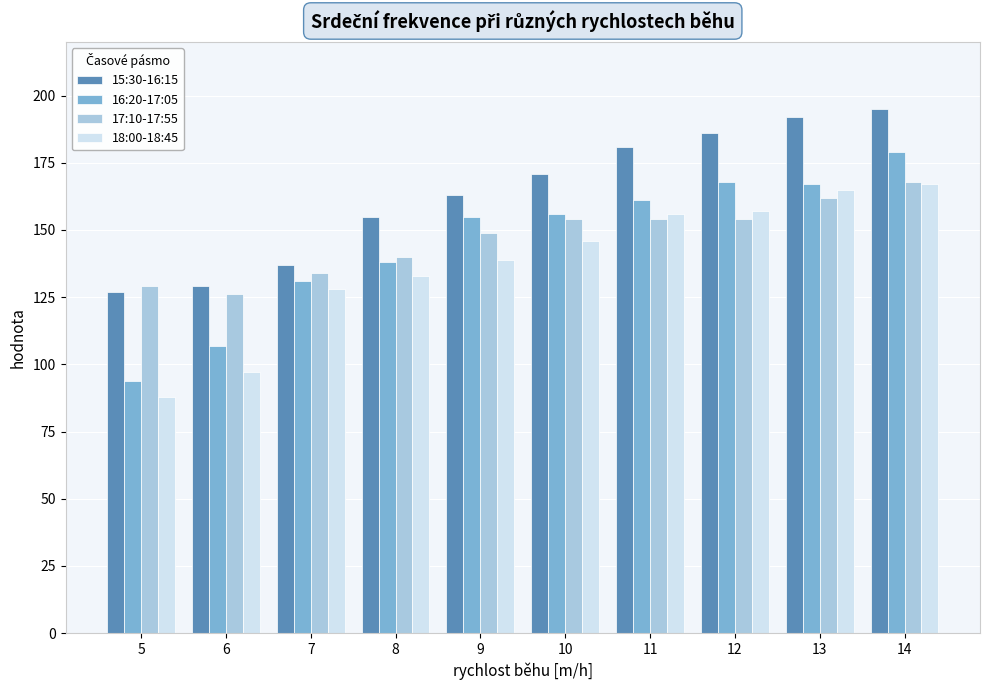

What is the value of the 17:10-17:55 bar at the 10th from the left?

168